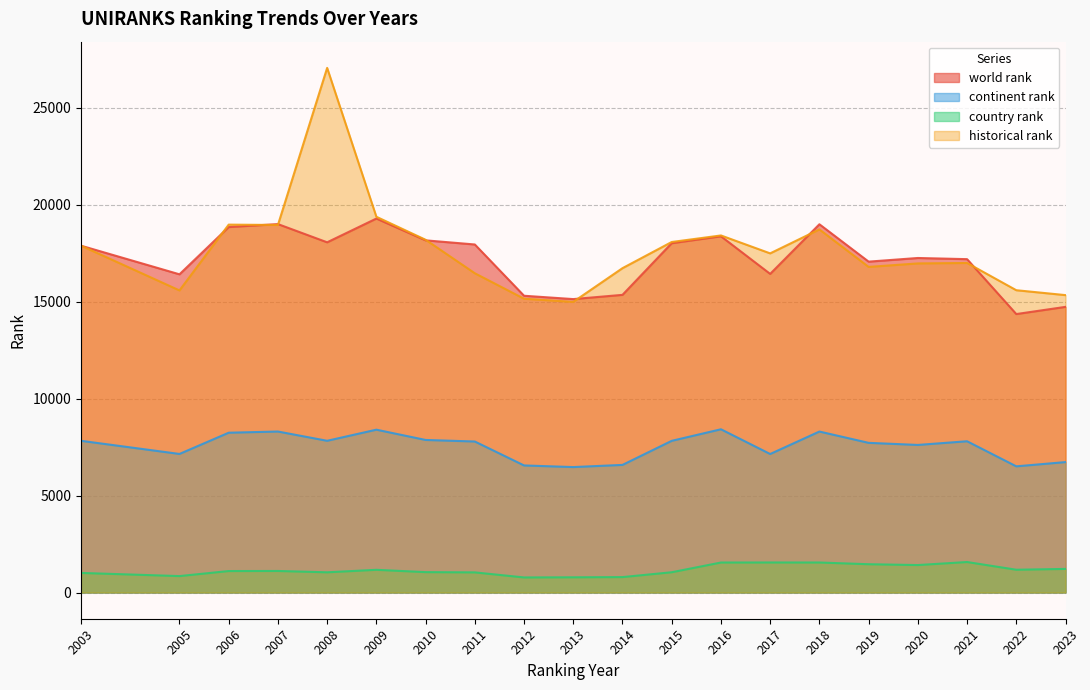

Which series has the largest range (max minus min)?

historical rank